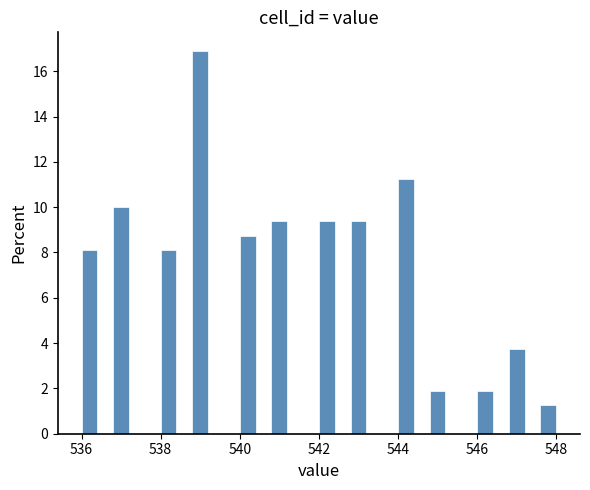

Read against the x-axis, roughly where is the centre of the tallest bar?

539.0